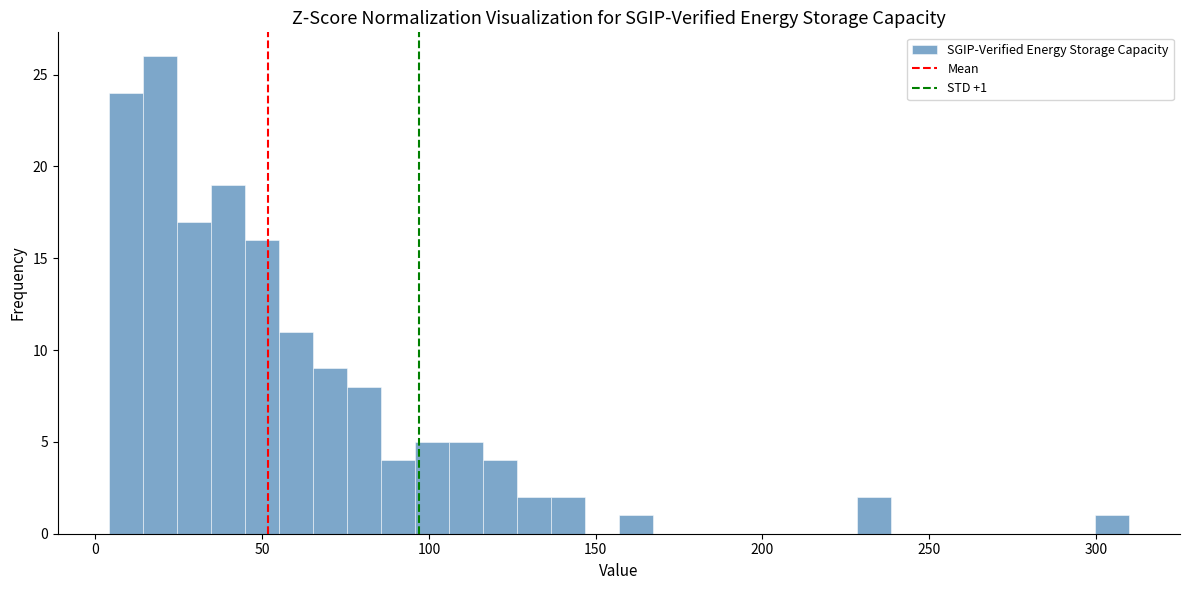

Read against the x-axis, roughly where is the centre of the tallest bar?

20